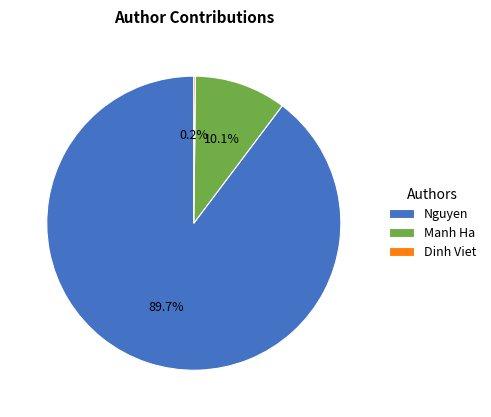

Is the sum of Nguyen and Manh Ha greater than half?

Yes